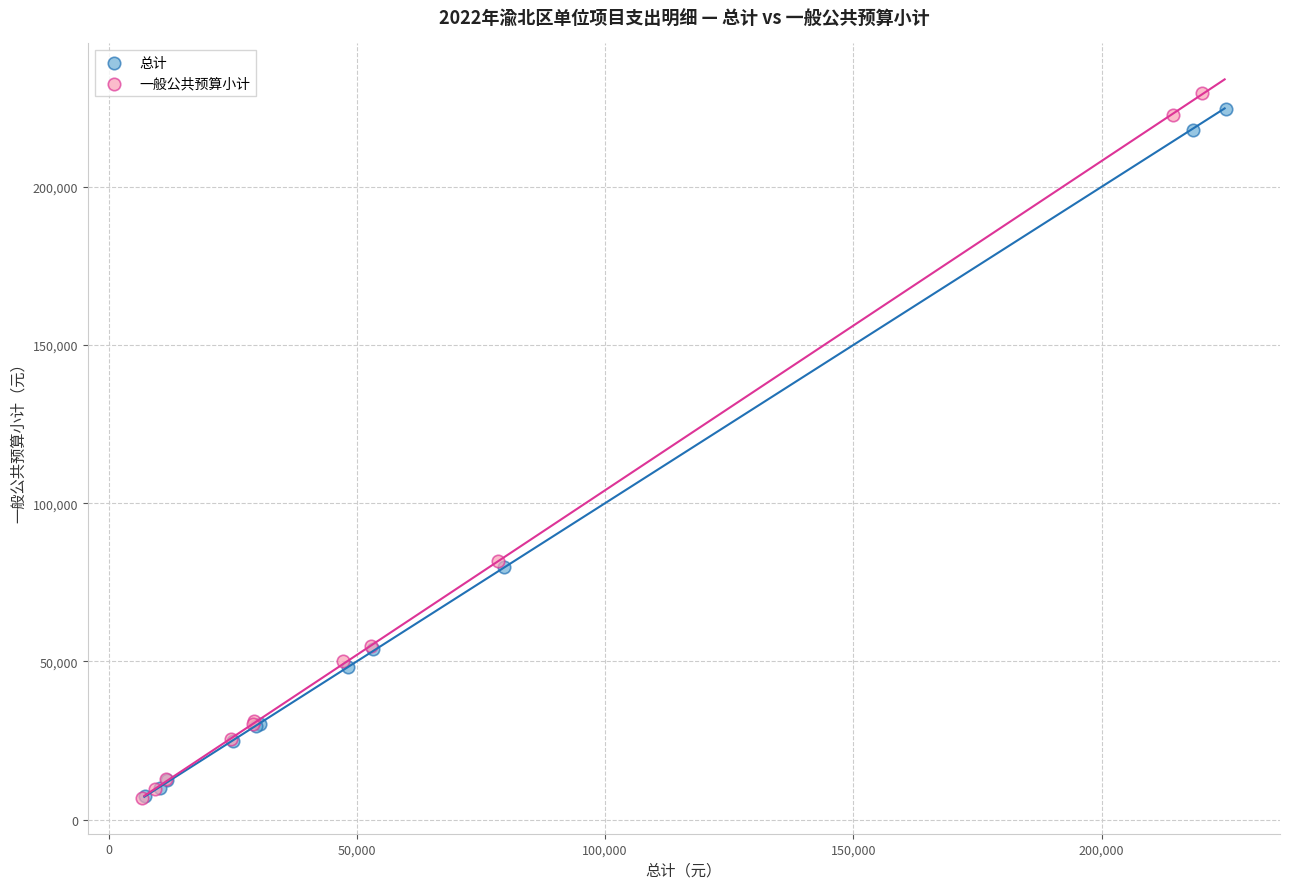

Which series has the widest spread of Y values?

一般公共预算小计